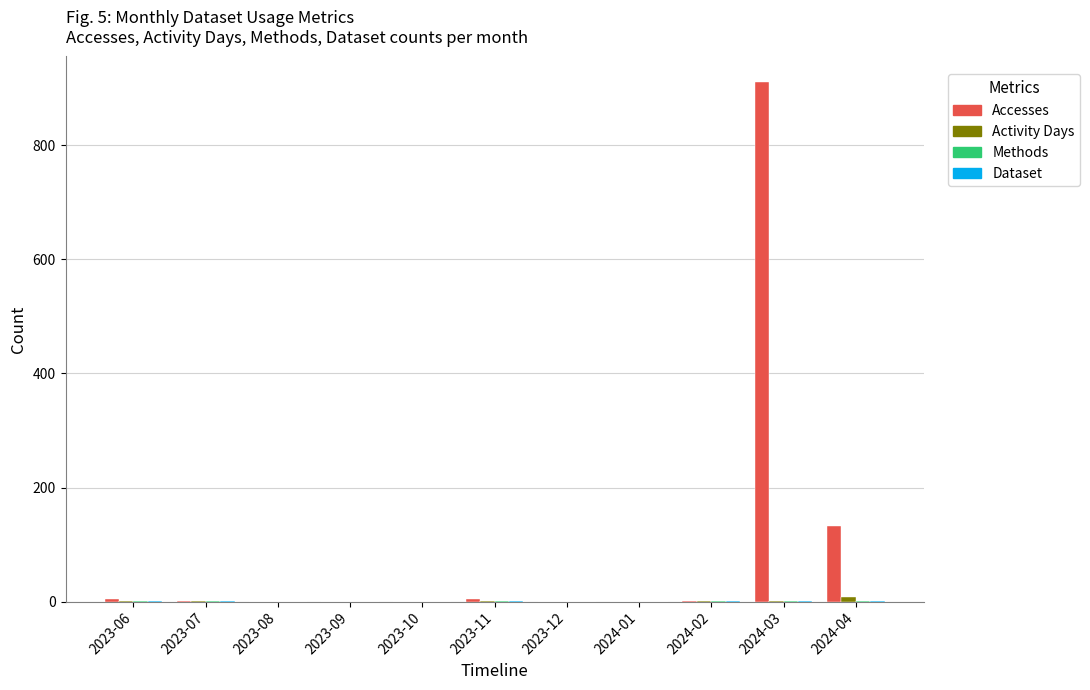

True or false: Accesses has a value of 0 at 2023-09.

True